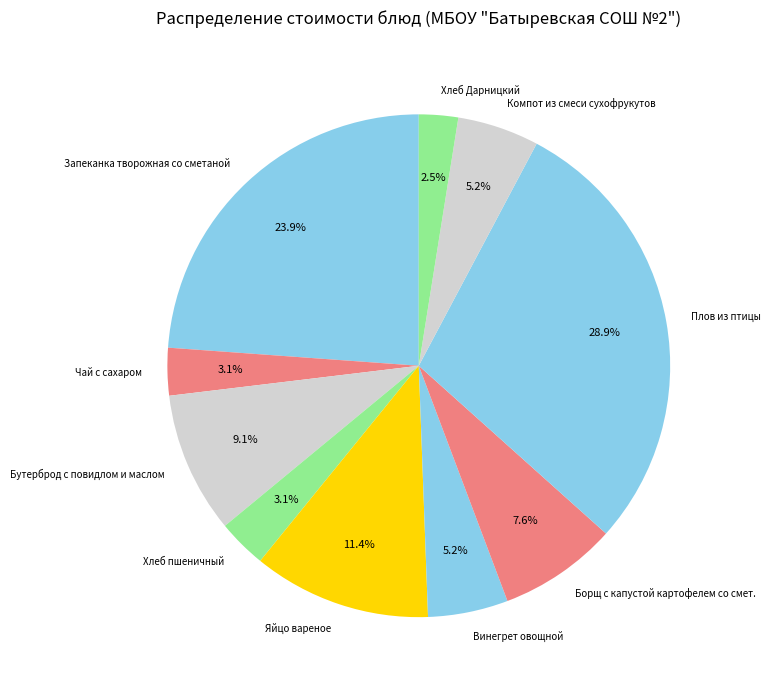

Does any single category account for the majority?

No